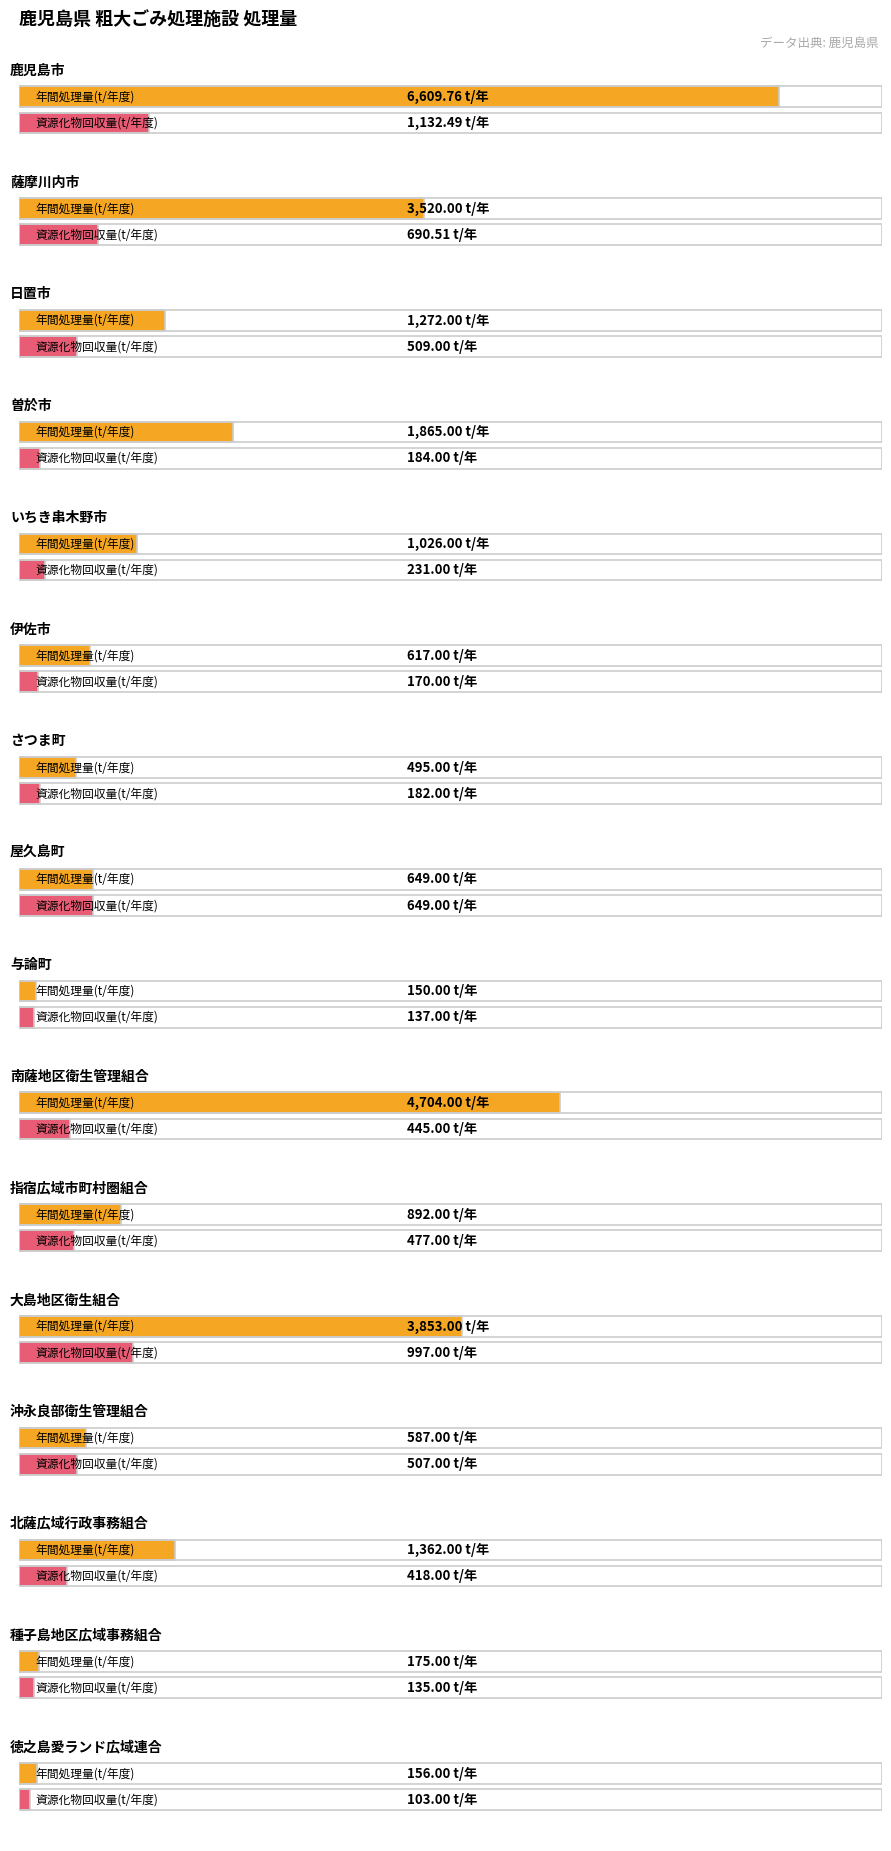

True or false: 年間処理量(t/年度) has a value of 175.0 at 種子島地区広域事務組合.

True